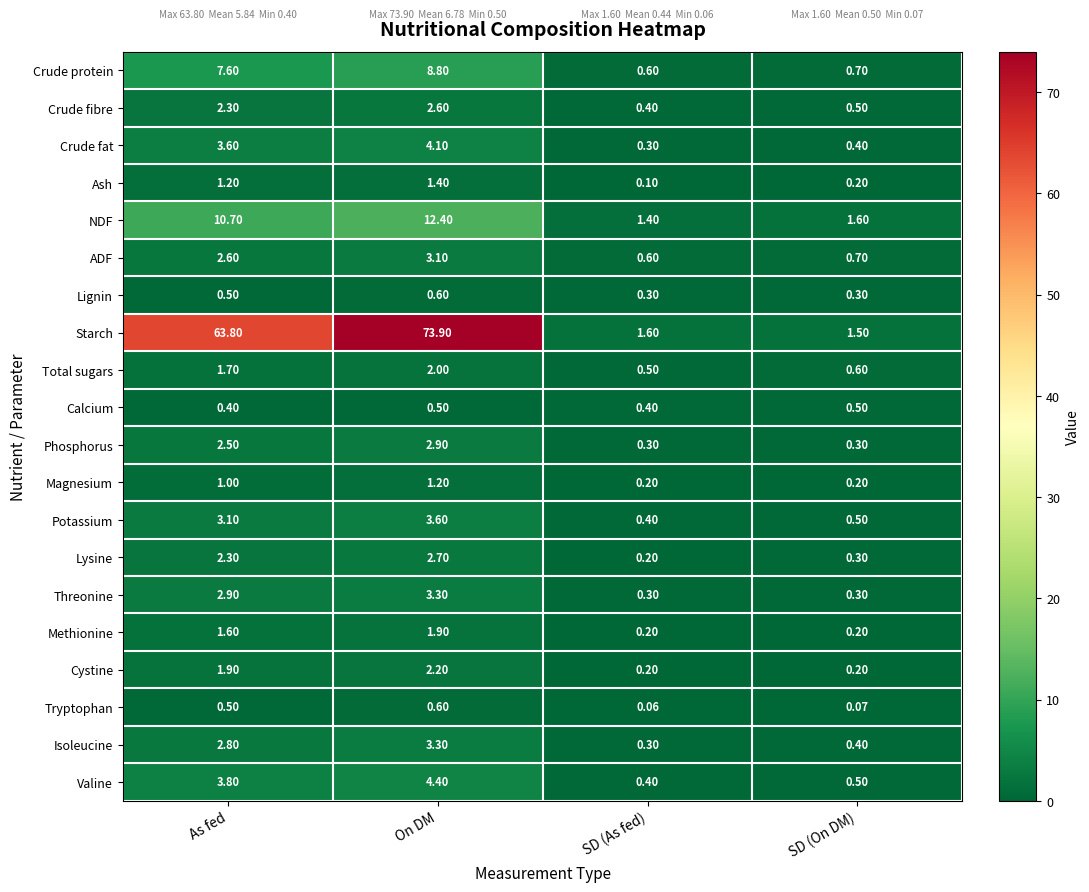

Where is ADF nearest to the value 1?

SD (On DM)